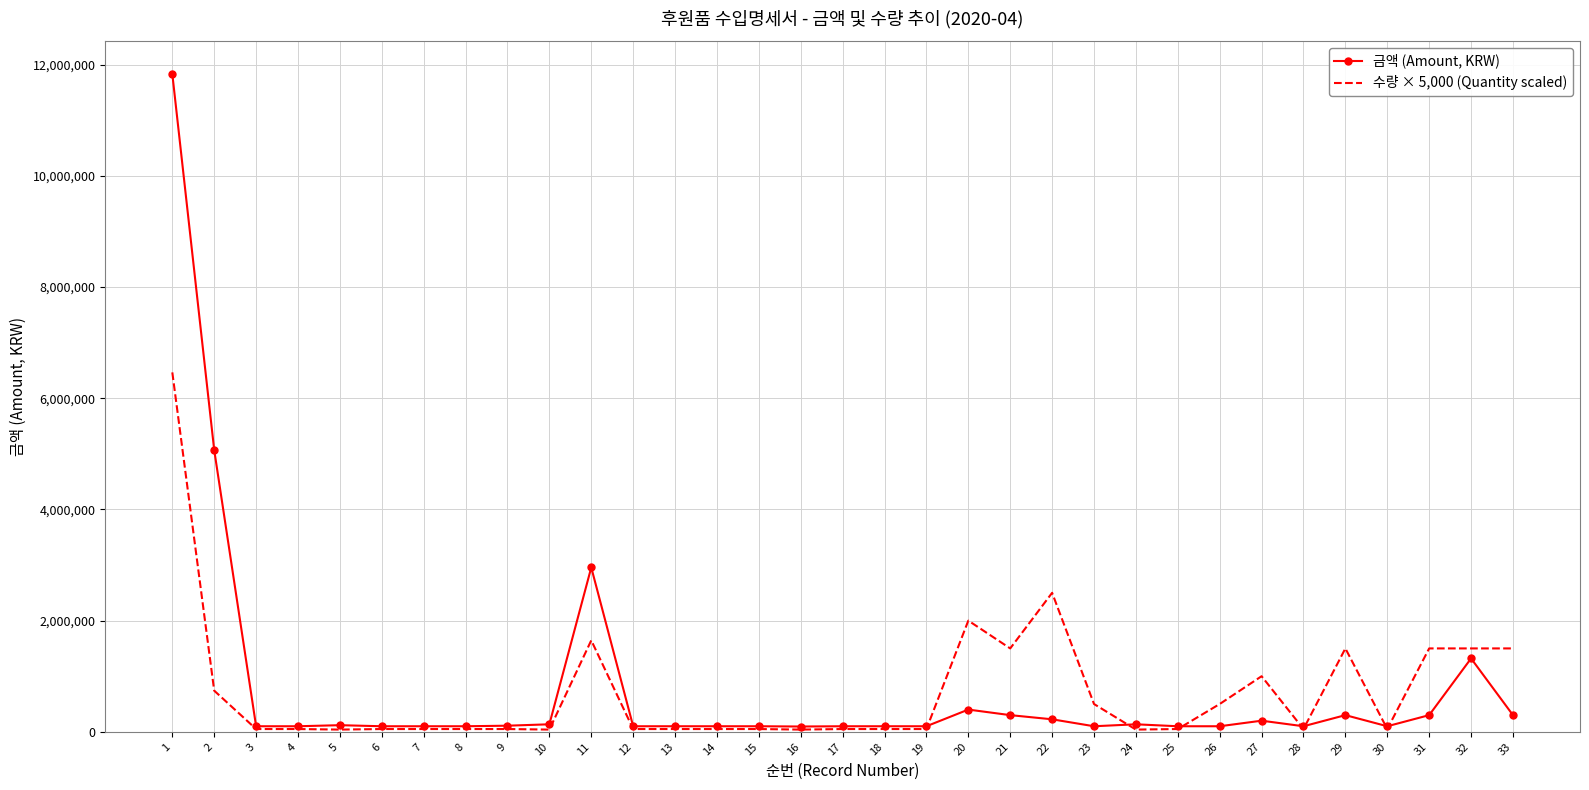

The value of 수량 × 5,000 (Quantity scaled) at 11 is 1645000. True or false?

True